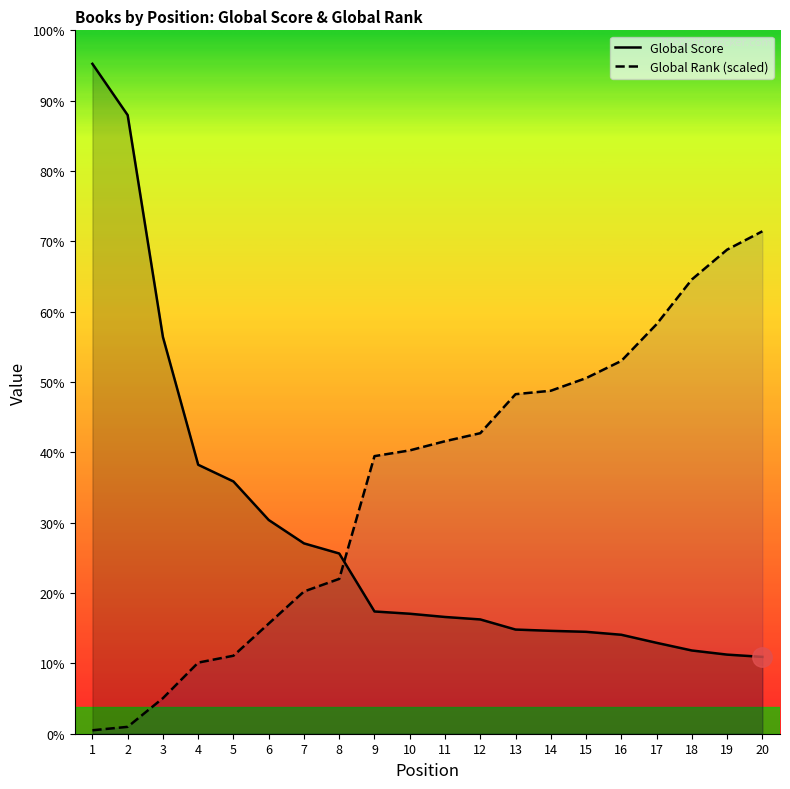

At which category is the sum across all series the highest?

1